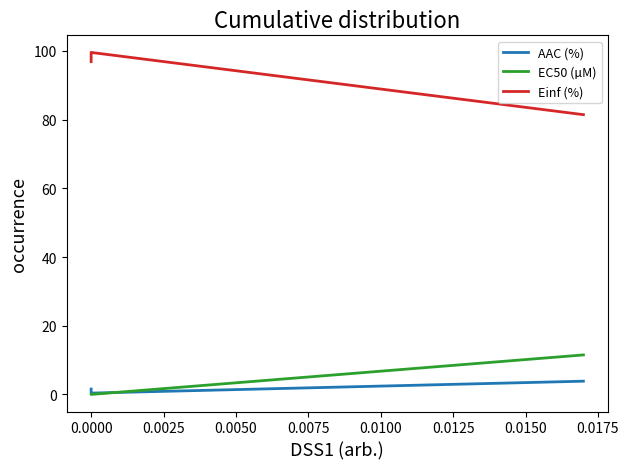

List the series in order of their peak value, lowest first.

AAC (%), EC50 (µM), Einf (%)